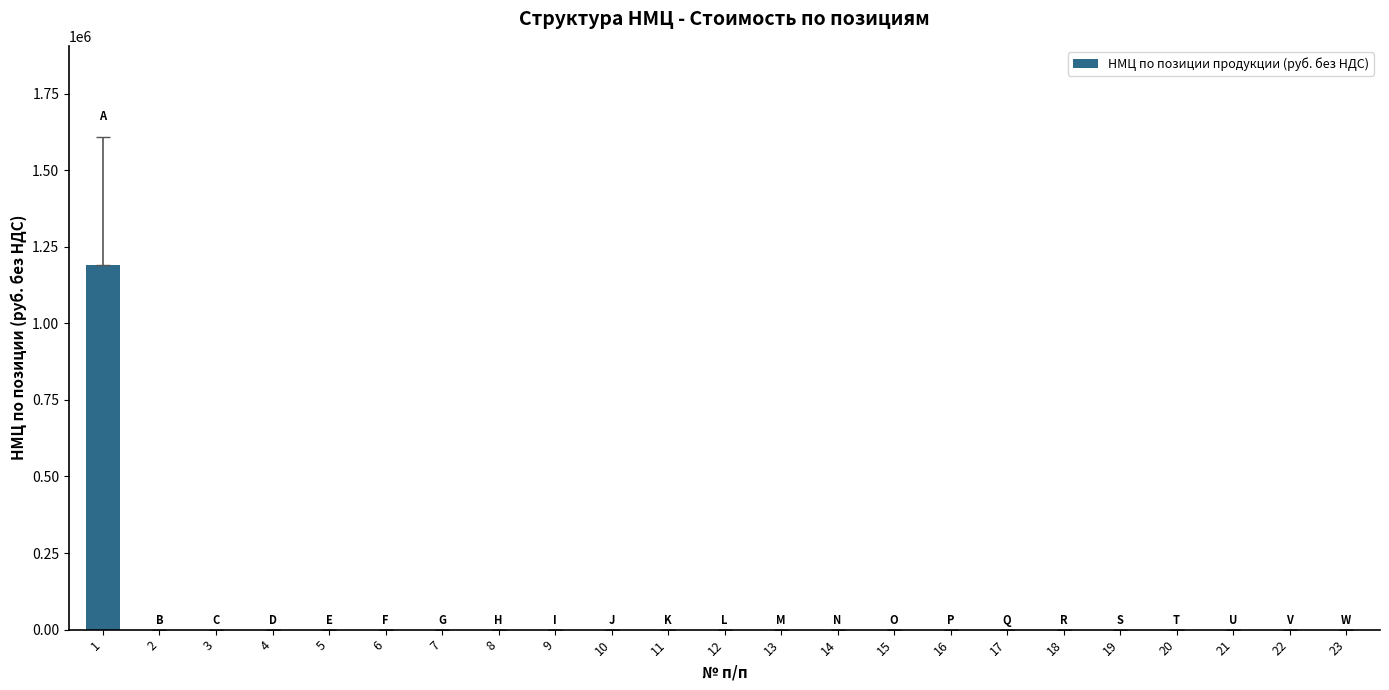

What is the greatest value displayed?

1191045.4